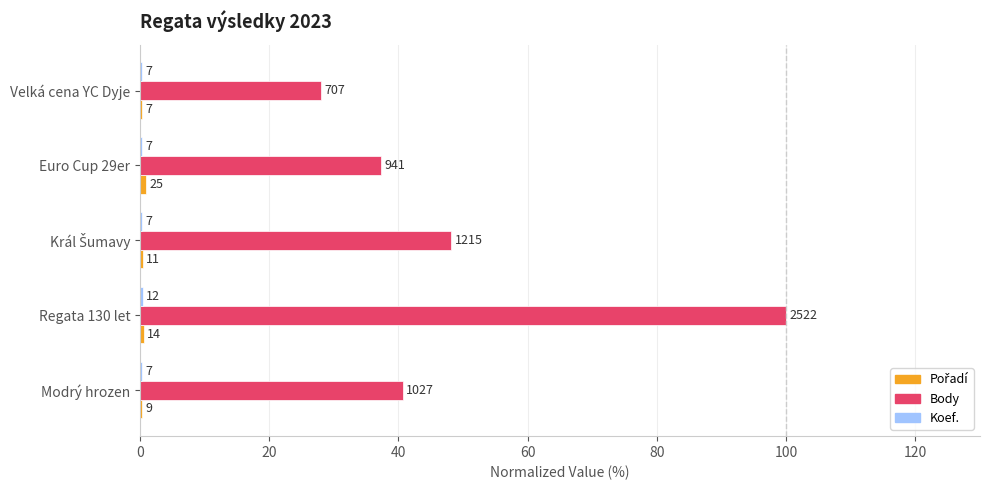

How many bars are there in total?

15